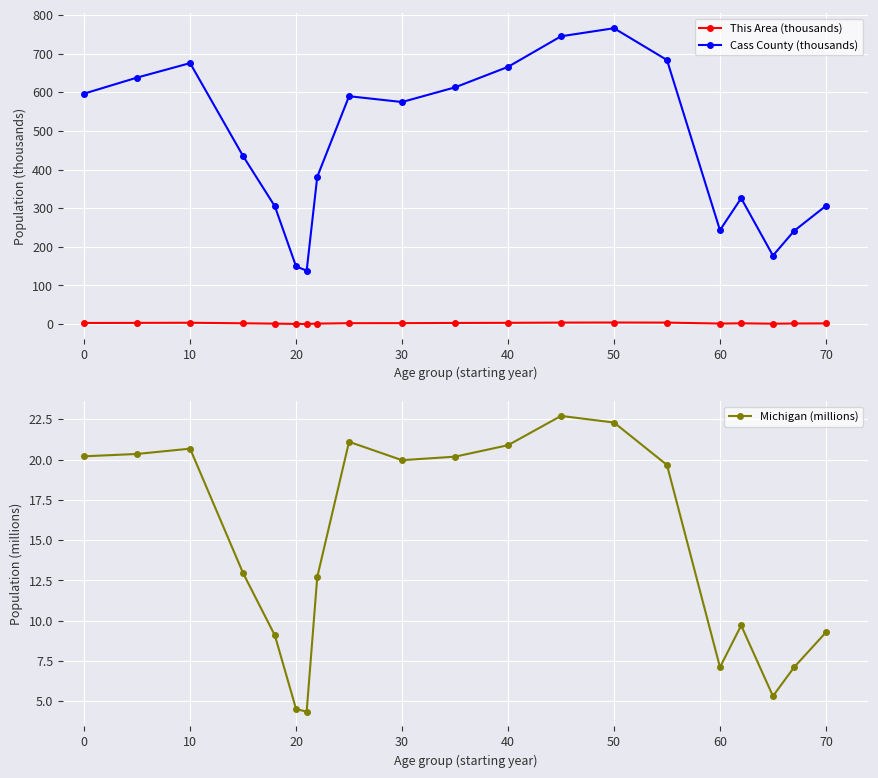

What is the highest value of the Michigan (millions) series?

22.7